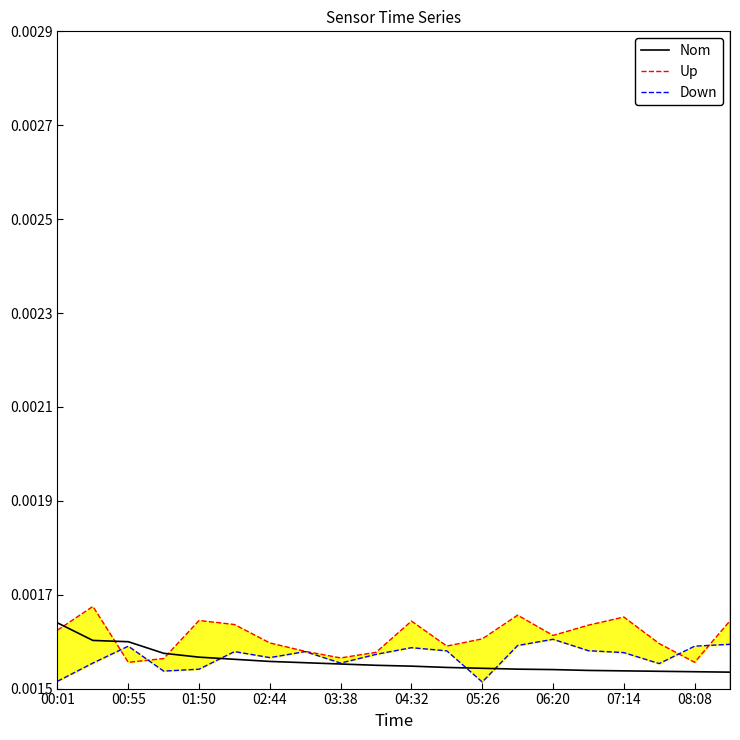

At which label does Nom reach its peak?

00:01